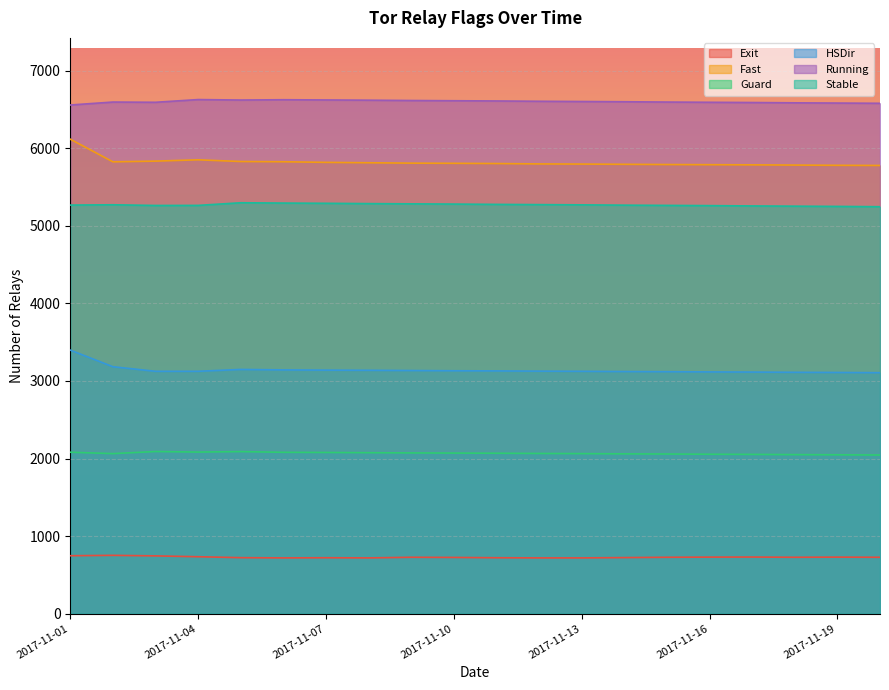

Is it true that Stable equals 8132 at 2017-11-15?

False